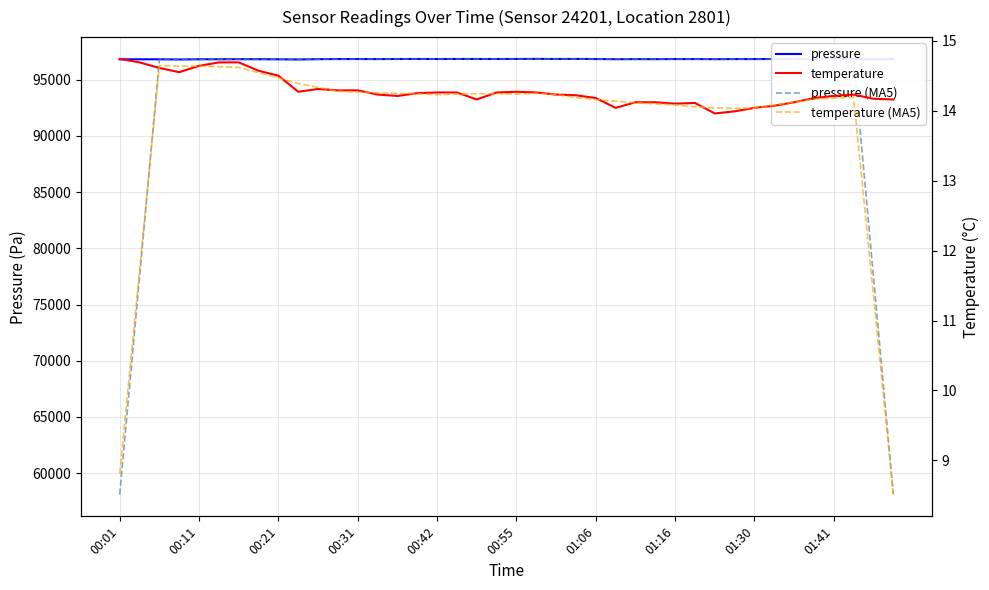

At which label does pressure (MA5) first exceed 96836?

00:31